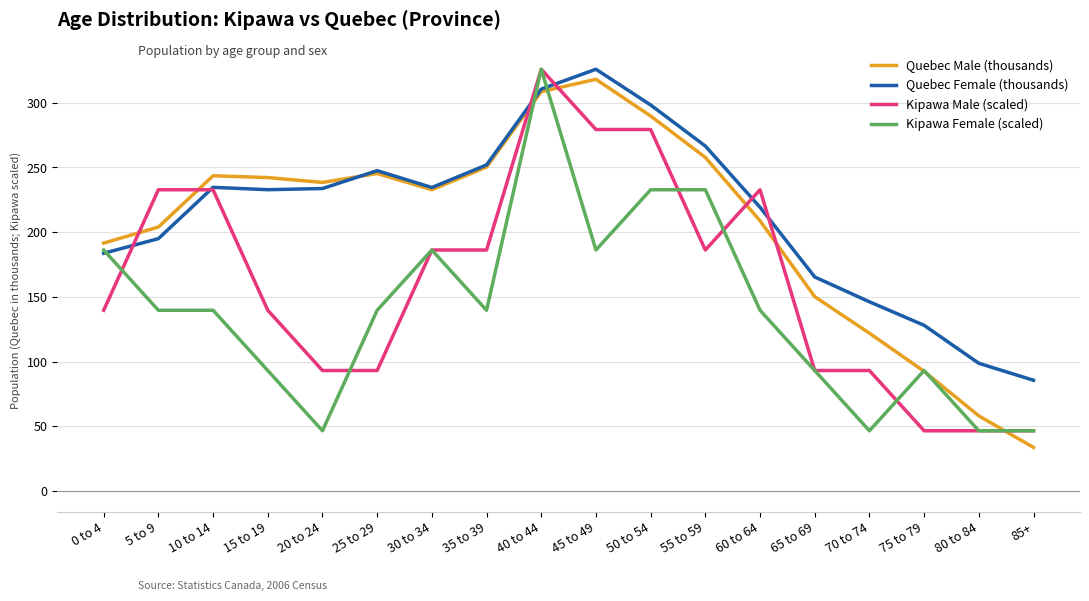

What is the spread (max minus min) of values at 85+?

51.9